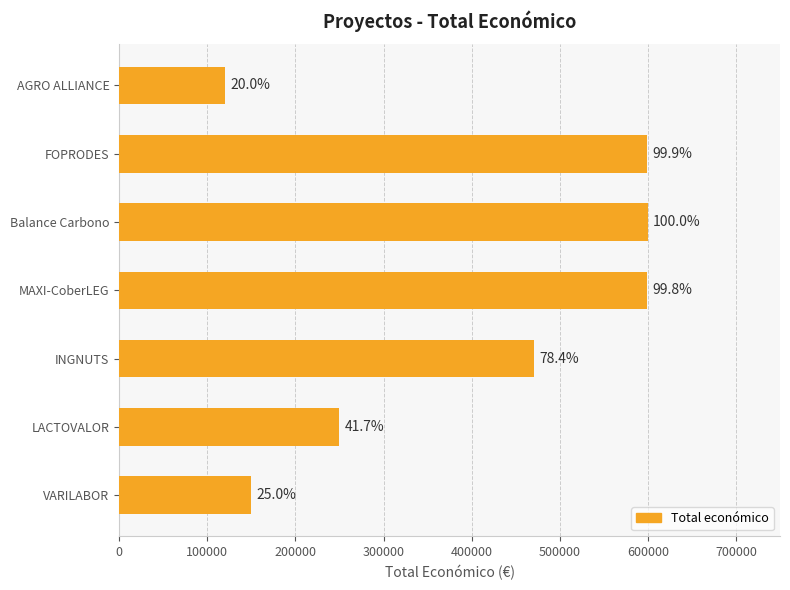

How many bars are there in total?

7